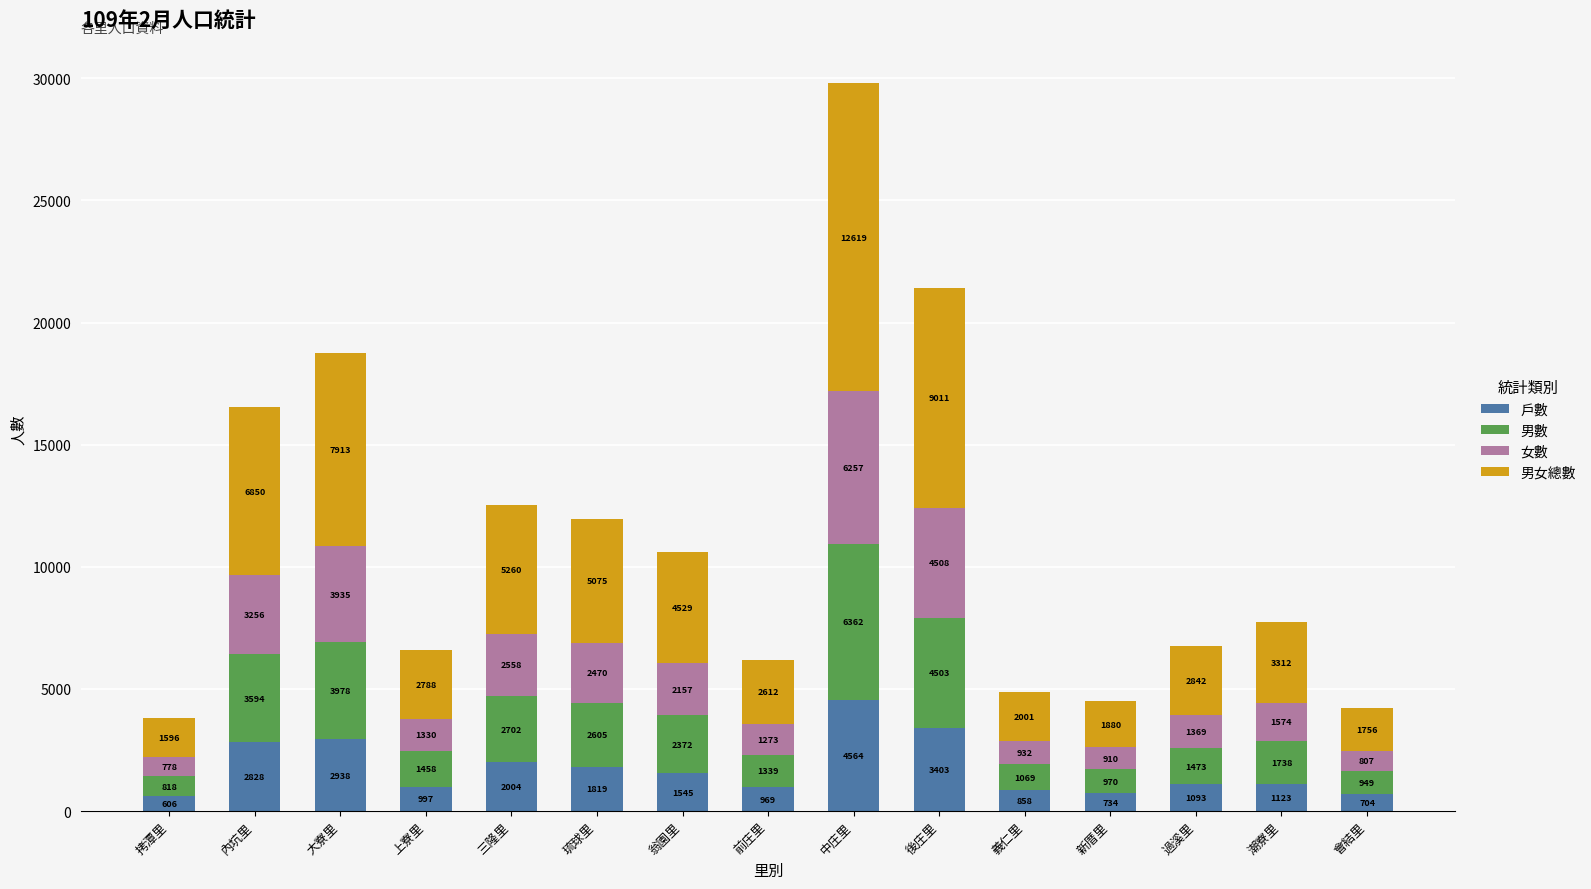

Where is 戶數 nearest to the value 2585?

內坑里